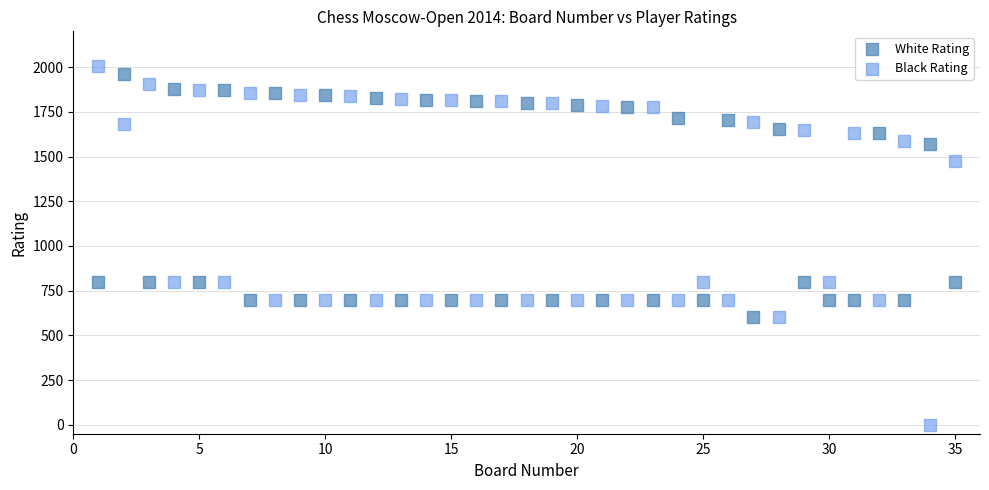

Across all data points, what is the range of X values (max minus min)?

34